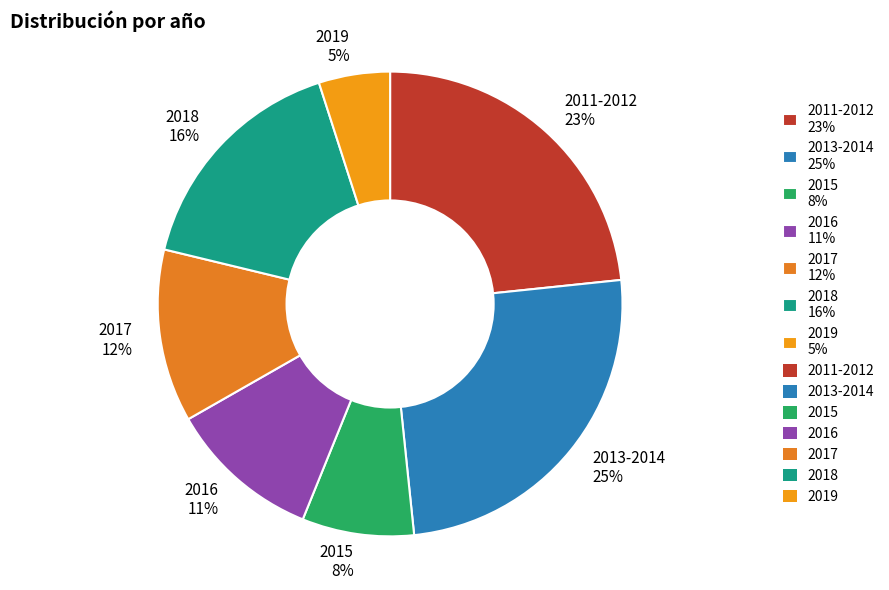

What is the smallest slice in the pie chart?

2019